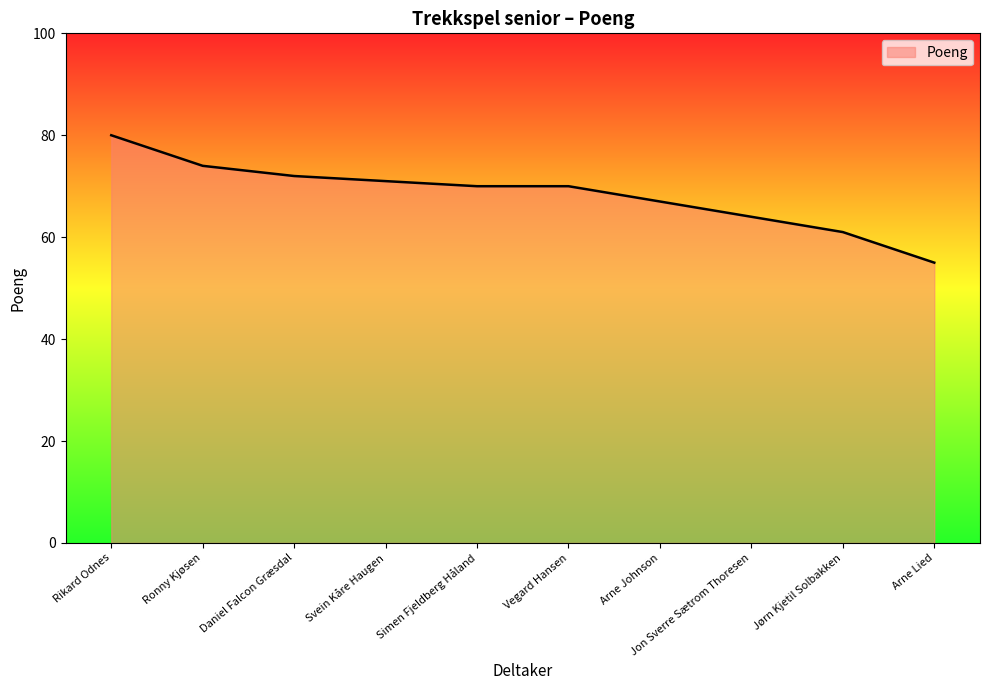

What is the difference between the second highest and minimum values?

19